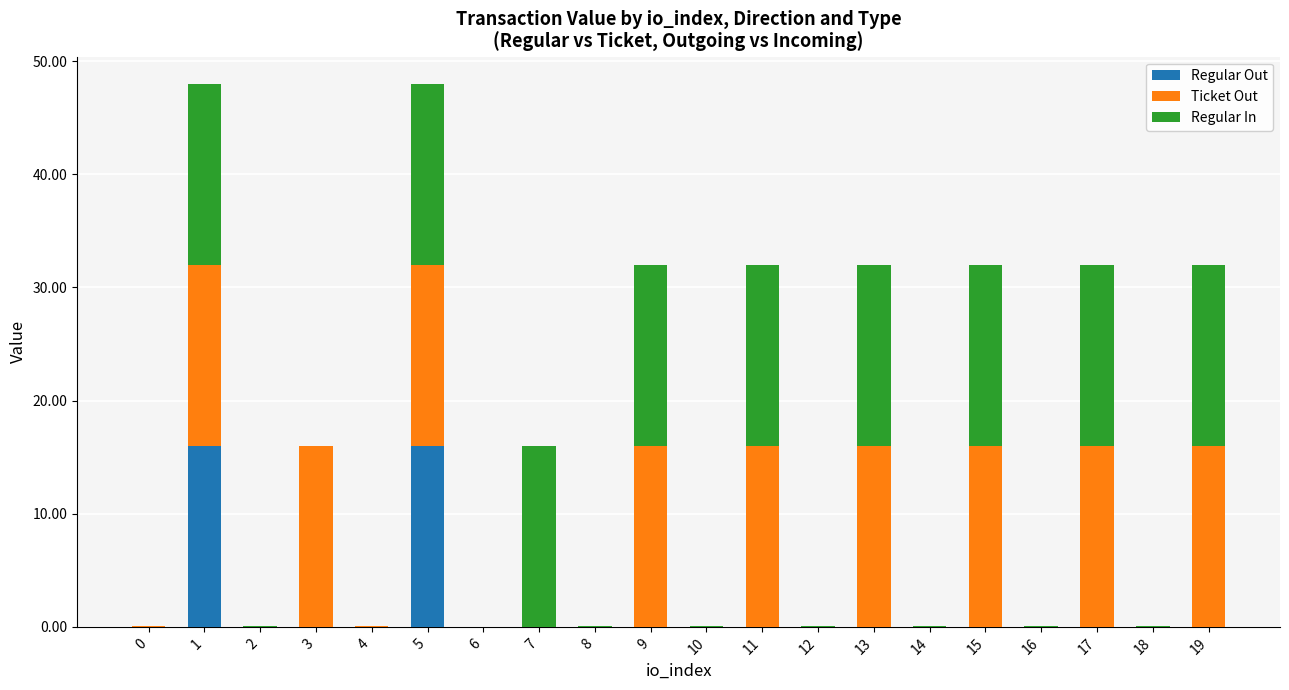

What is the sum of all Regular Out values?

32.0